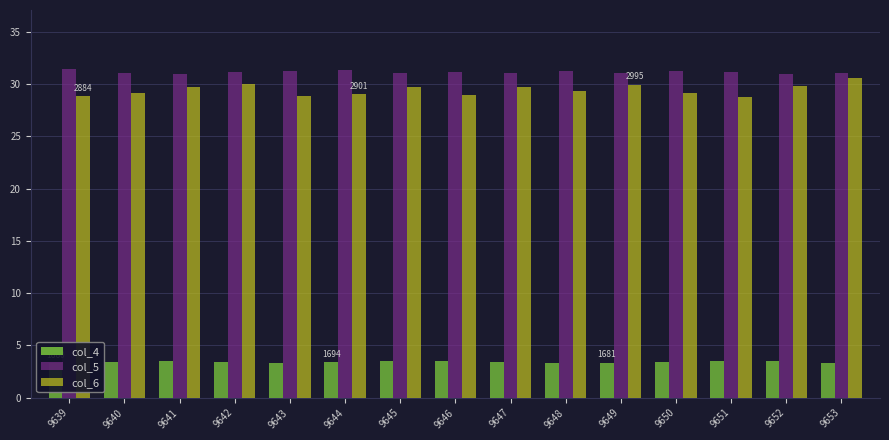

Where is col_5 nearest to the value 31?

9641